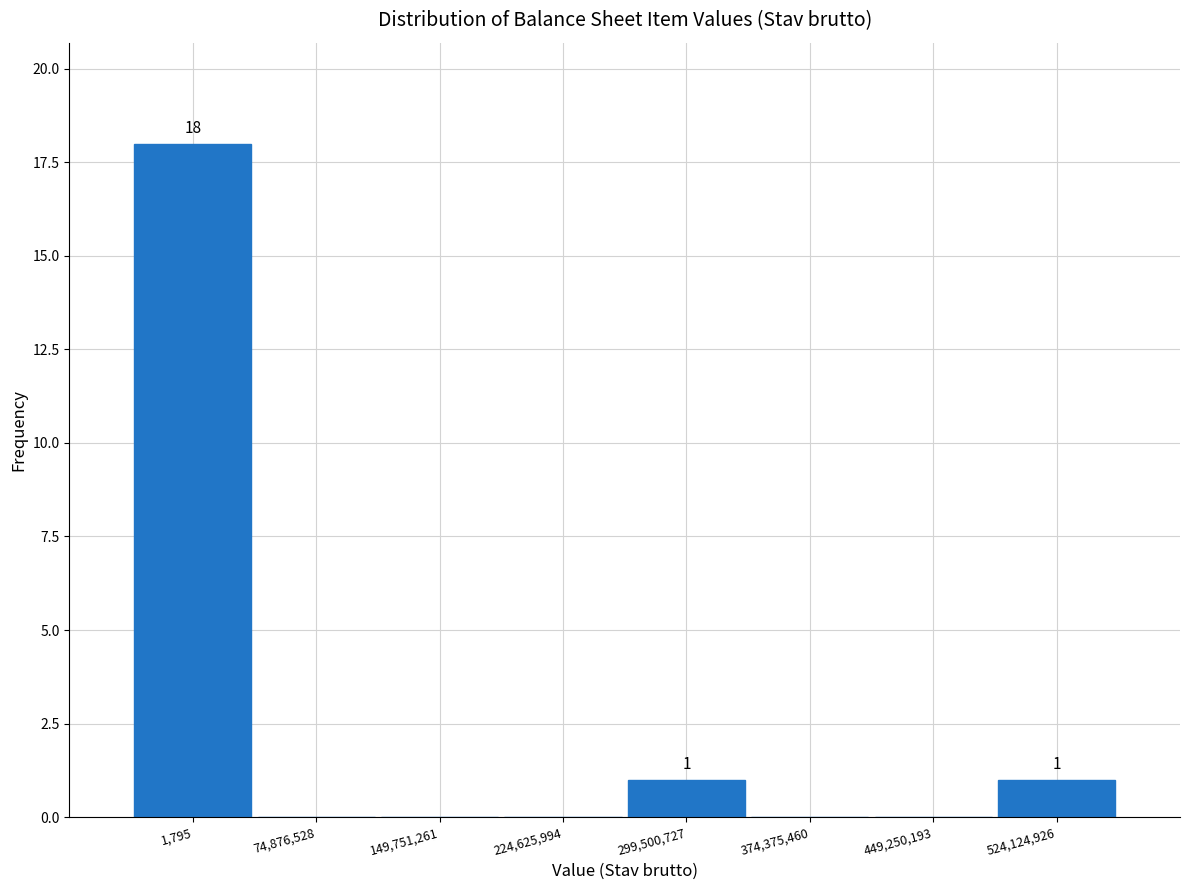

Reading left to right, what are all the values shown in this chart?

1,795=18	74,876,528=0	149,751,261=0	224,625,994=0	299,500,727=1	374,375,460=0	449,250,193=0	524,124,926=1